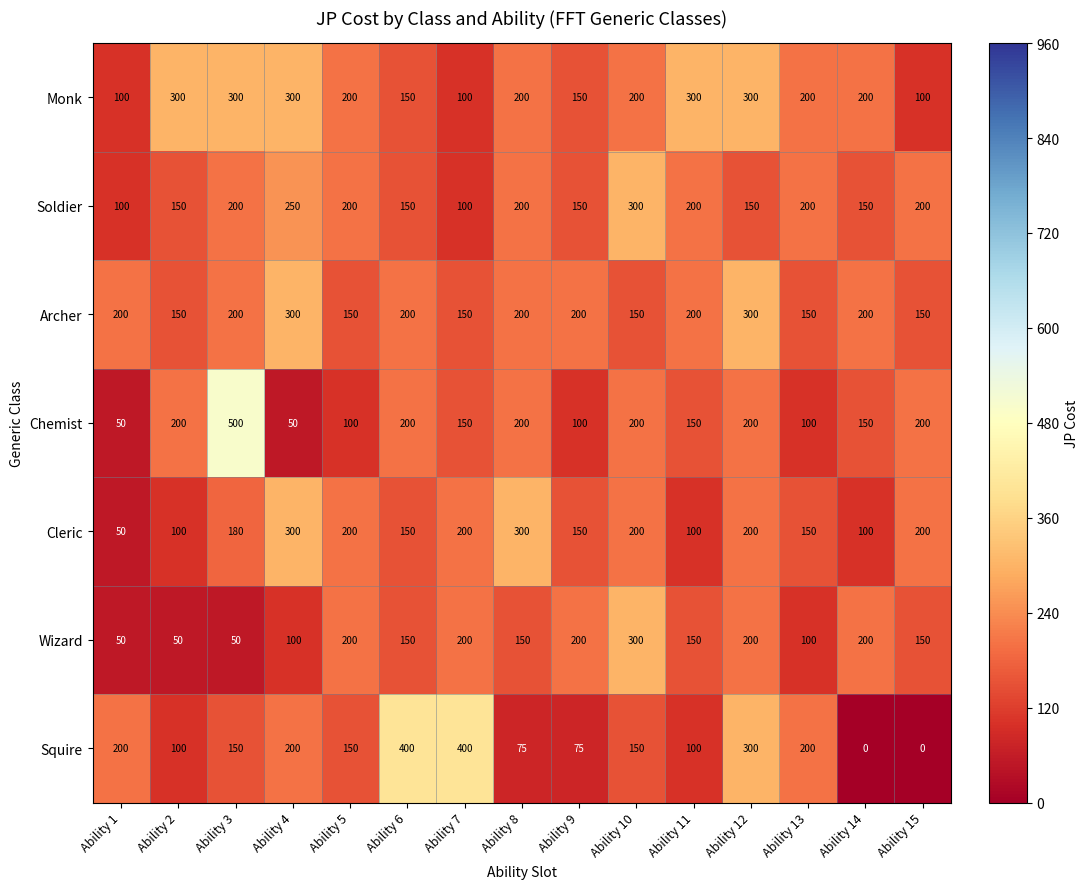

At which category is the sum across all series the highest?

Ability 12